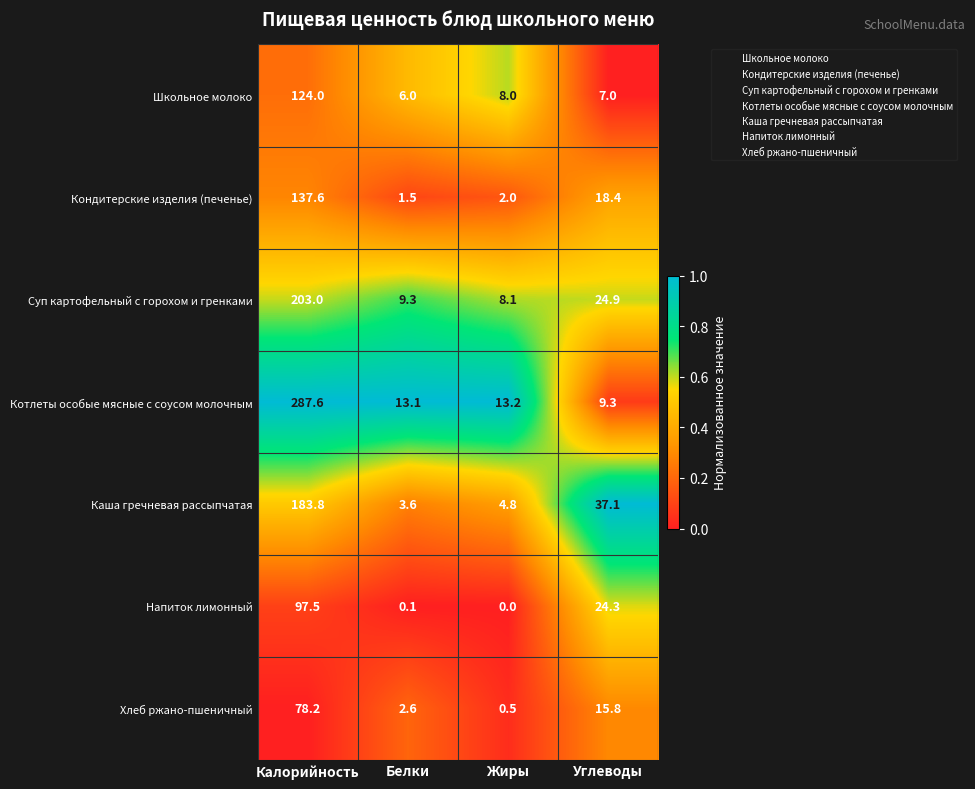

Is it true that Суп картофельный с горохом и гренками equals 203.0 at Калорийность?

True